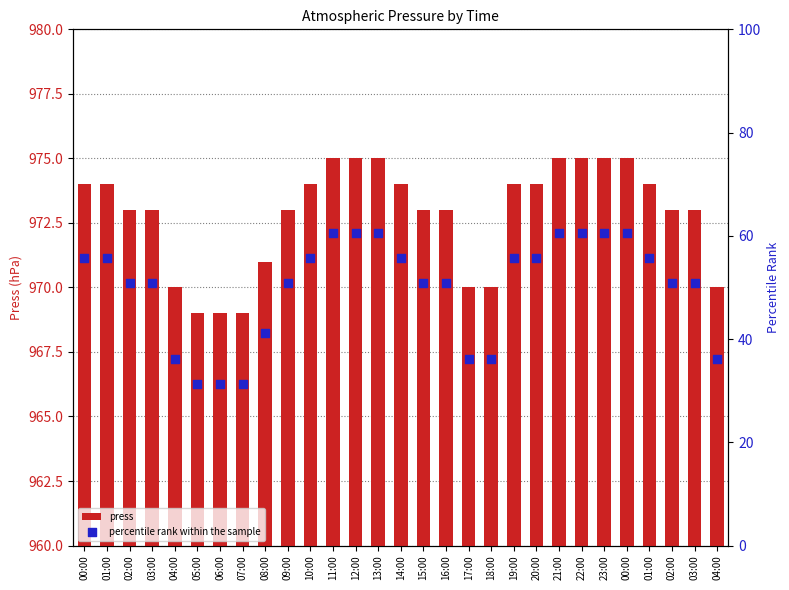

What are all the series names shown in the legend?

press, percentile rank within the sample